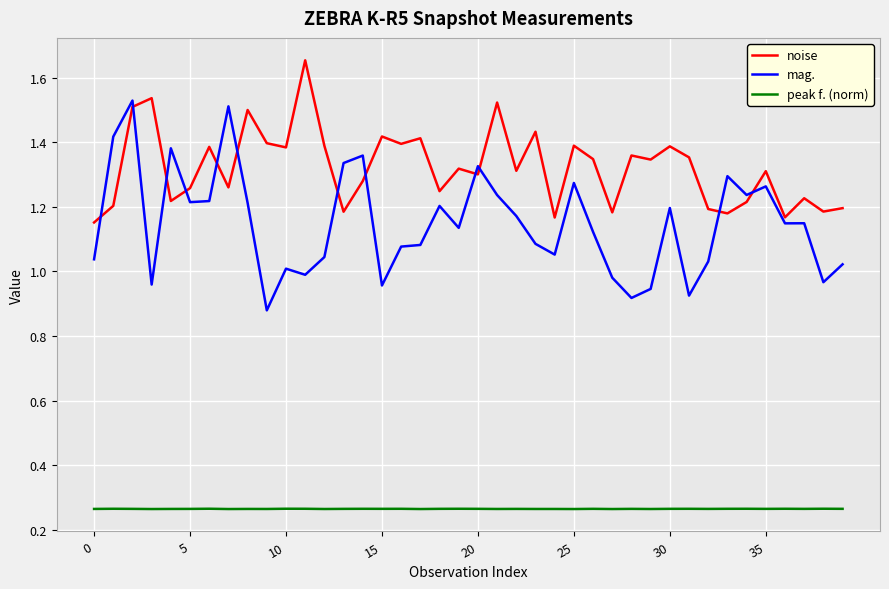

Which series has the largest total across all categories?

noise